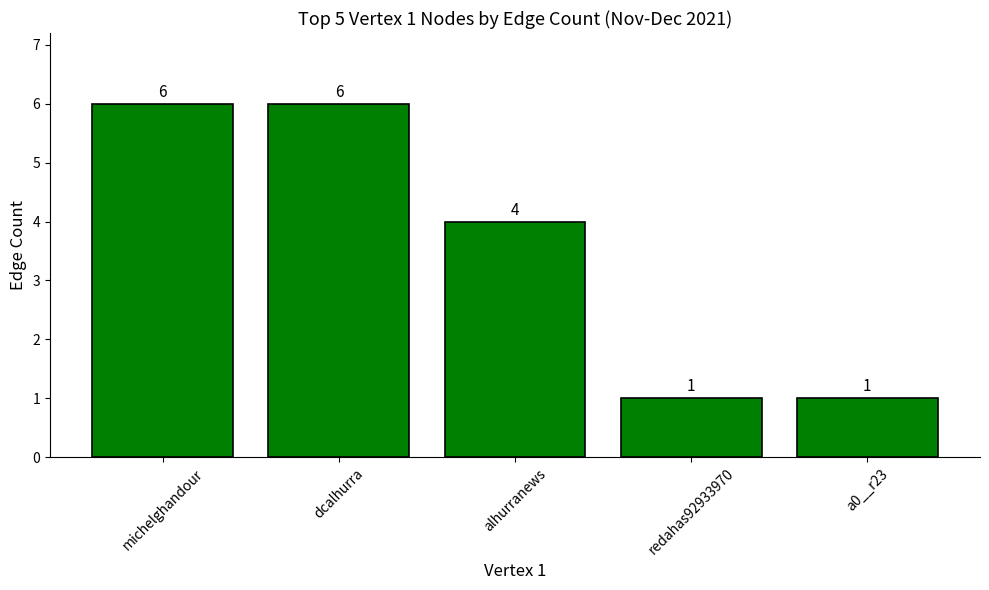

What is the ratio of the value at dcalhurra to the value at a0__r23?

6.0